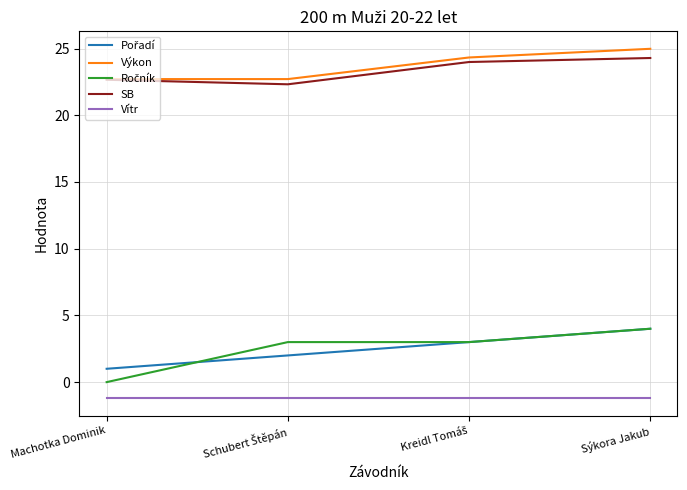

At how many categories does at least one series exceed 2?

4